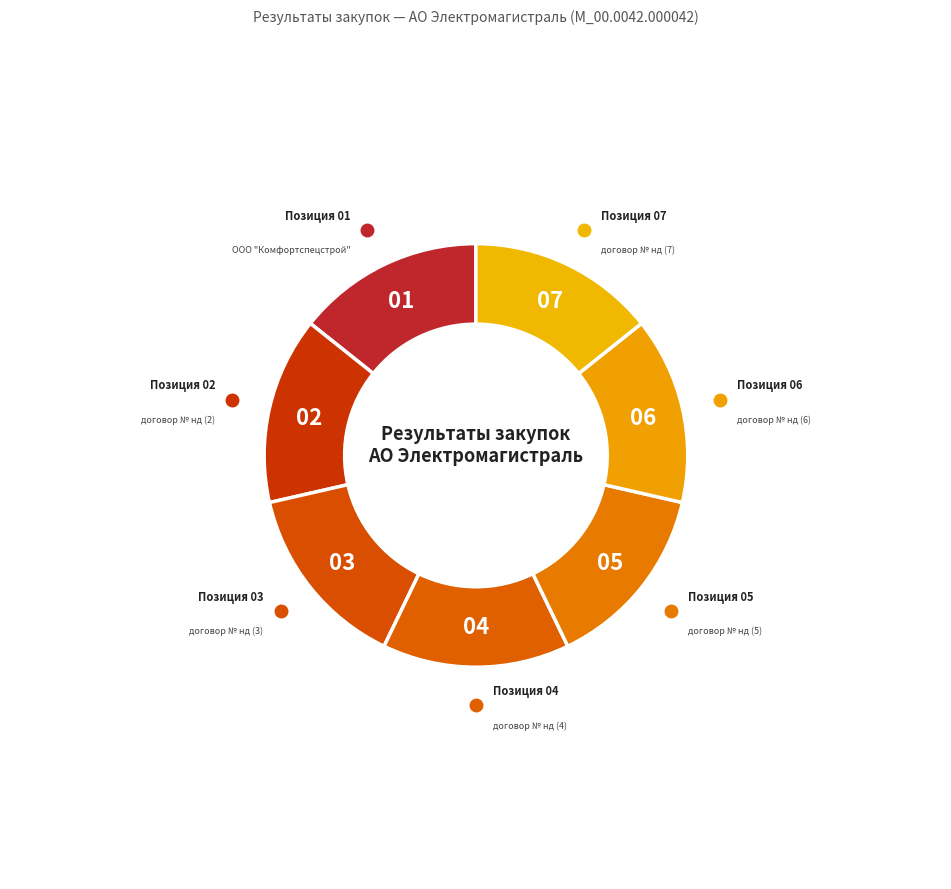

Which category has the smallest portion of the pie?

договор № нд (2)